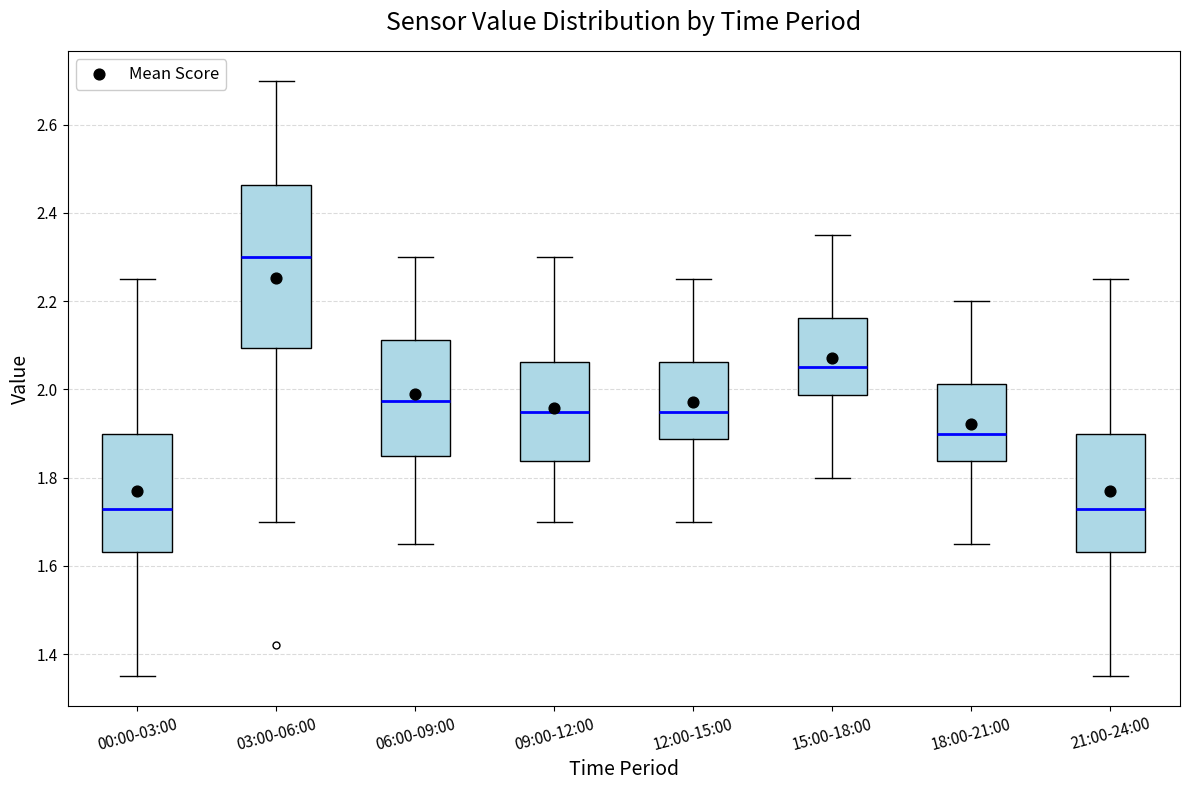

Which box is the tallest, from its lower edge to its upper edge?

03:00-06:00